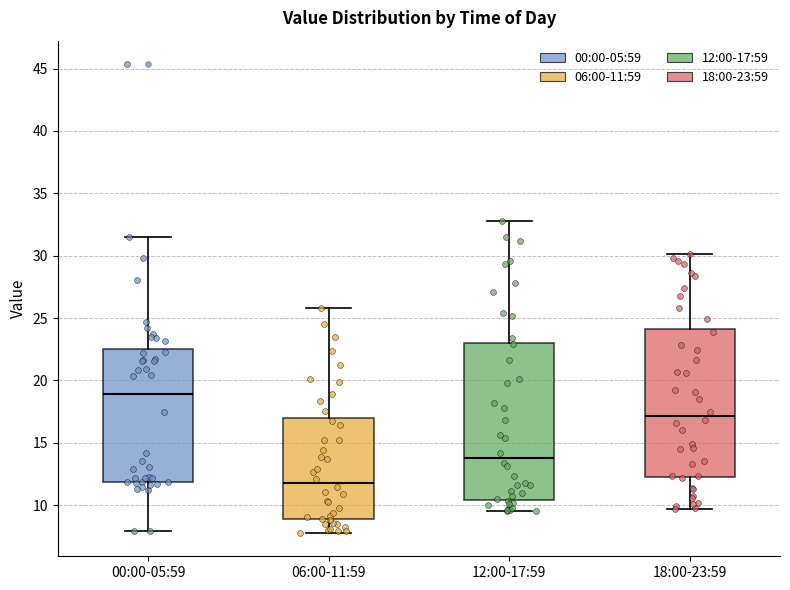

Reading left to right, transcribe this box plot: for each box, give where its median line is, the range the box spans, and where its two whiskers end, as read against the y-axis. The values are not printed on the chart, so give them approximately, as read against the axis.

00:00-05:59: median 19.0, box 12.0 to 22.5, whiskers 8.0 to 31.5
06:00-11:59: median 12.0, box 9.0 to 17.0, whiskers 8.0 to 26.0
12:00-17:59: median 14.0, box 10.5 to 23.0, whiskers 9.5 to 33.0
18:00-23:59: median 17.0, box 12.5 to 24.0, whiskers 9.5 to 30.0